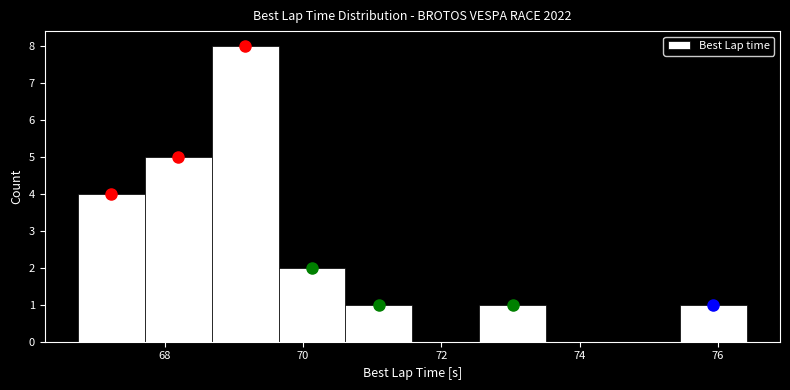

Reading left to right, list every bar in this chart as the range it spans on the x-axis followed by its height. Neither the bar edges nor the heights are printed on the chart, so give them approximately, as read against the axes.

66.8 to 67.8: 4
67.8 to 68.6: 5
68.6 to 69.6: 8
69.6 to 70.6: 2
70.6 to 71.6: 1
71.6 to 72.6: 0
72.6 to 73.6: 1
73.6 to 74.4: 0
74.4 to 75.4: 0
75.4 to 76.4: 1